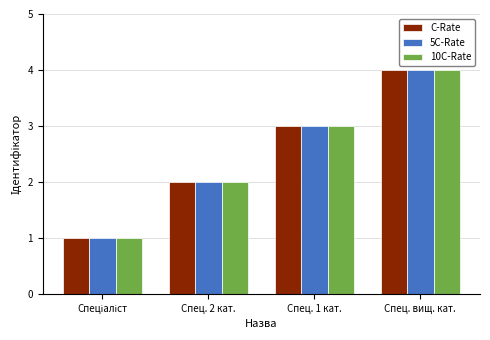

How many bars are there in each group?

3